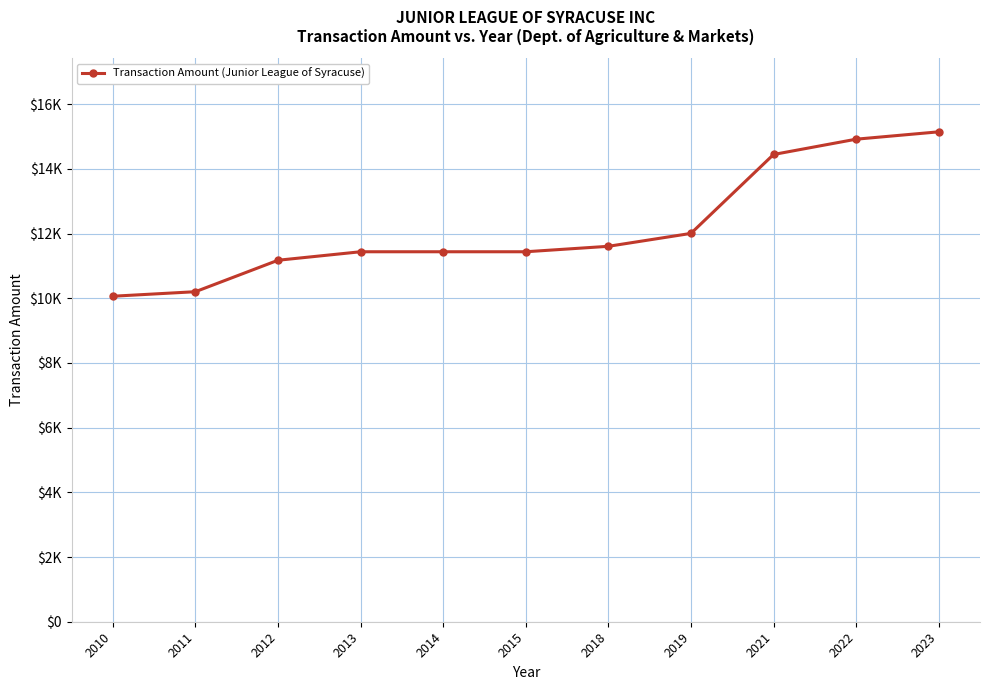

Where is the data nearest to the value 12603?

2019